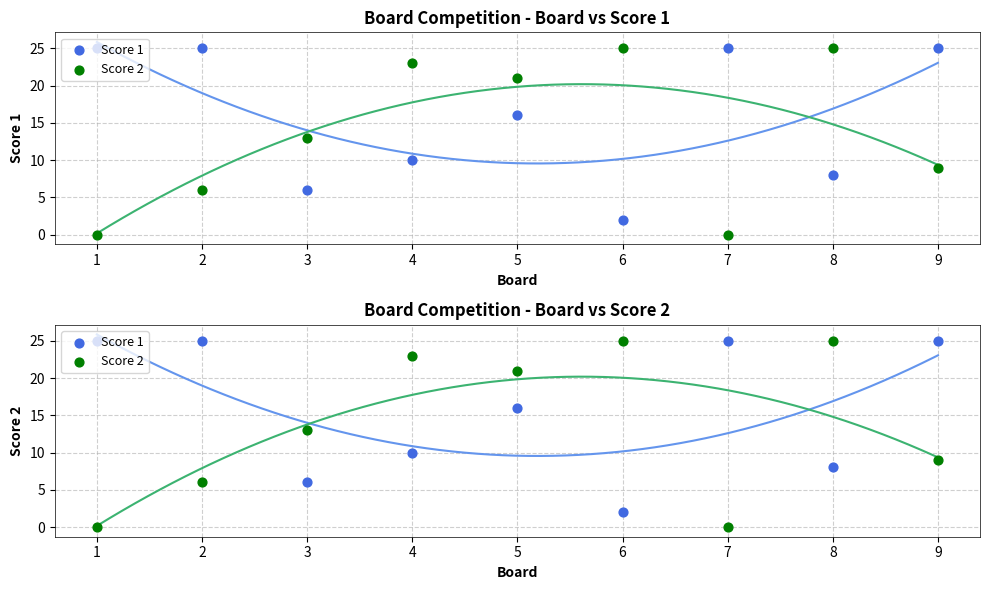

At how many categories does at least one series exceed 8?

9